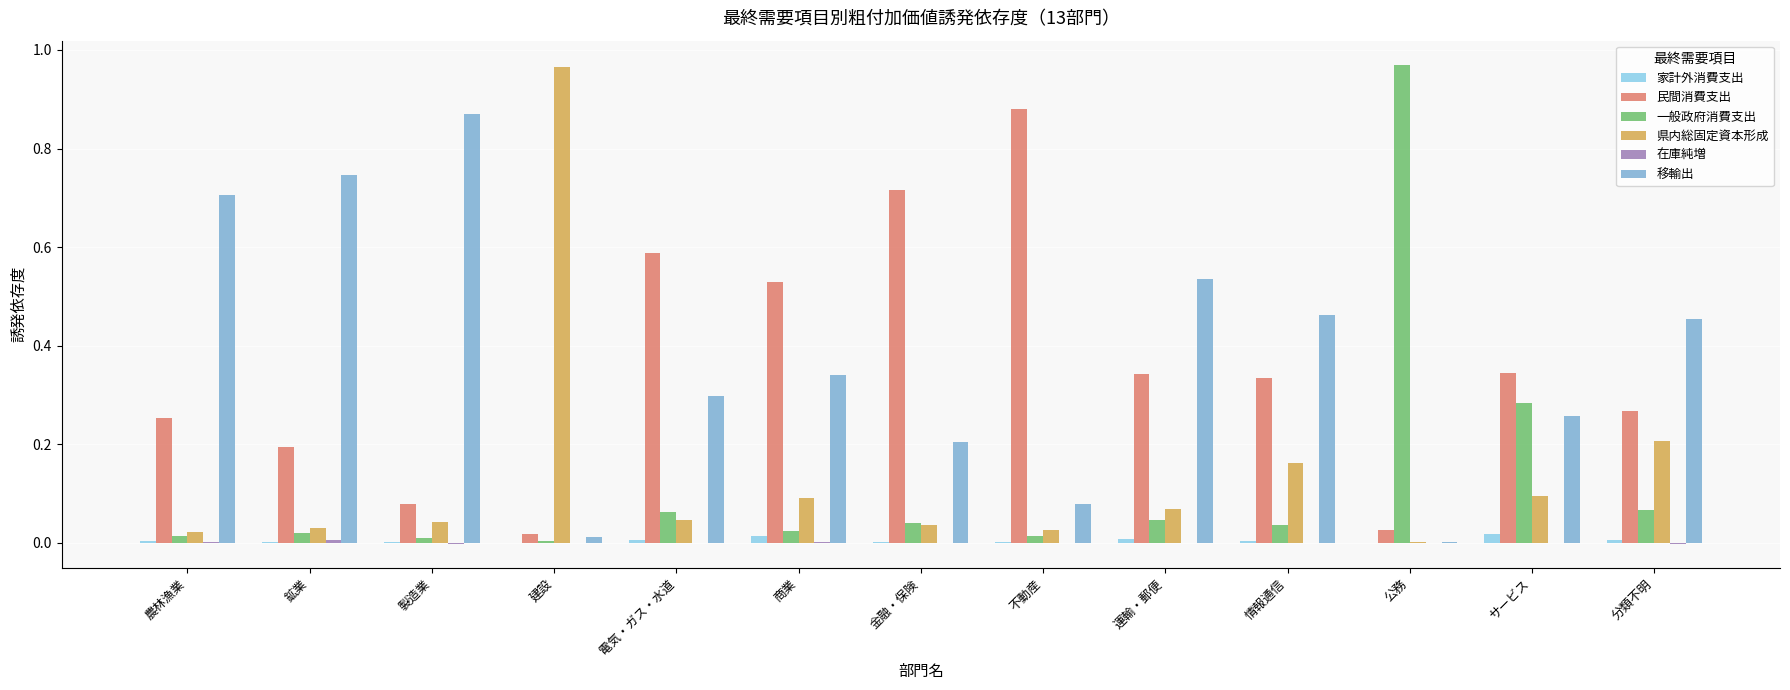

Between 商業 and 公務, which series saw the biggest shift?

一般政府消費支出